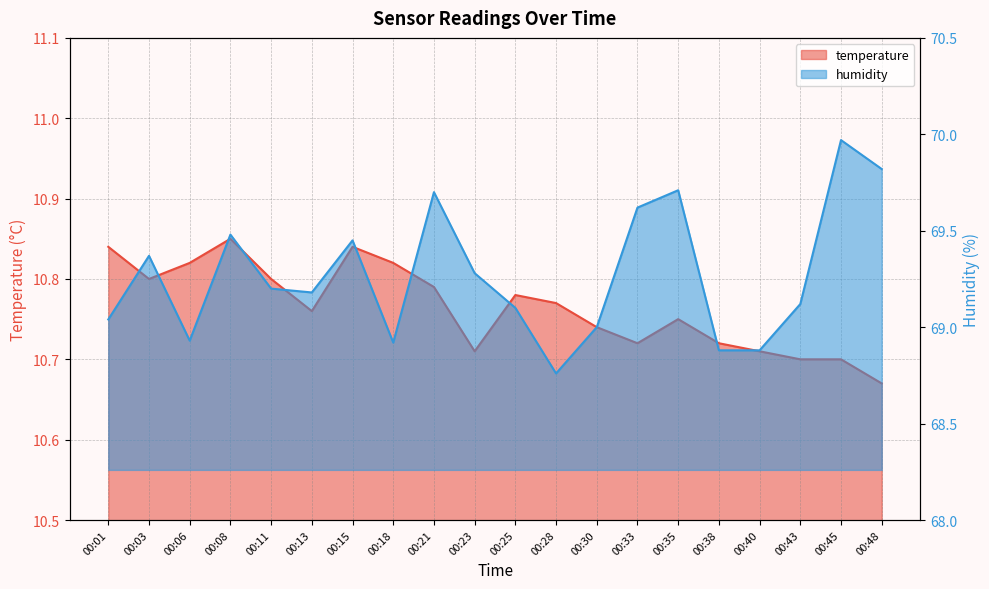

Rank the series by their average value, from highest to lowest.

humidity, temperature